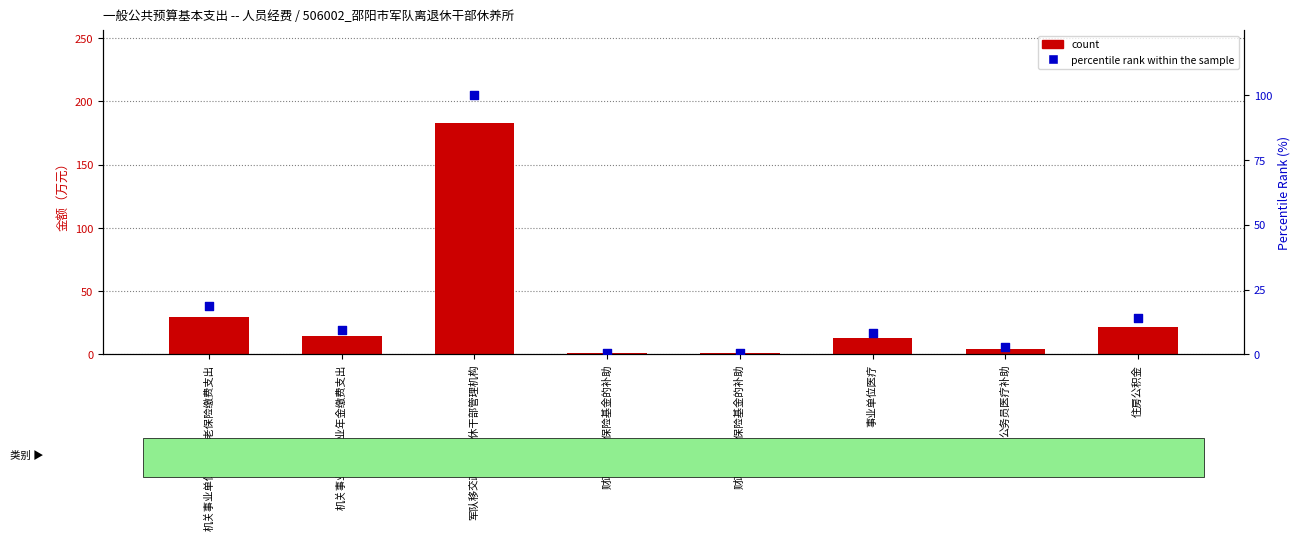

At how many categories does at least one series exceed 134?

1